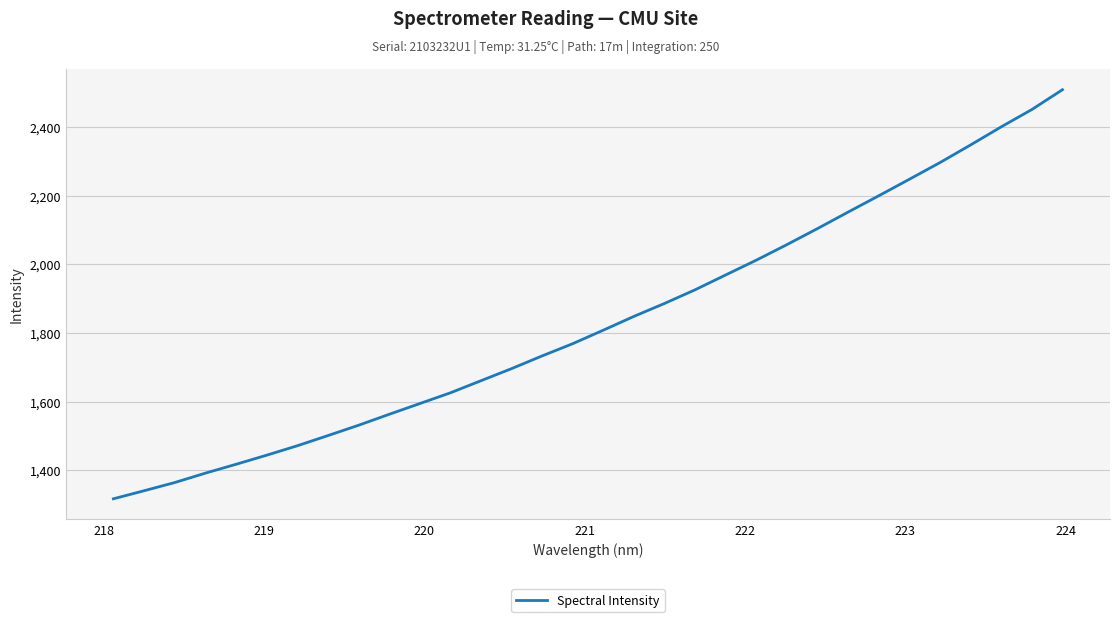

What is the maximum value shown in the chart?

2508.3